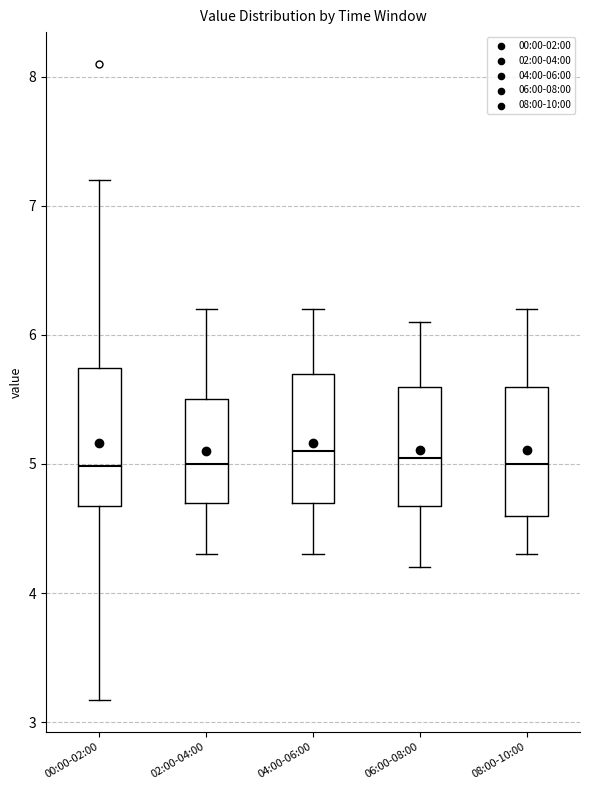

Reading left to right, transcribe this box plot: for each box, give where its median line is, the range the box spans, and where its two whiskers end, as read against the y-axis. The values are not printed on the chart, so give them approximately, as read against the axis.

00:00-02:00: median 5.0, box 4.7 to 5.7, whiskers 3.2 to 7.2
02:00-04:00: median 5.0, box 4.7 to 5.5, whiskers 4.3 to 6.2
04:00-06:00: median 5.1, box 4.7 to 5.7, whiskers 4.3 to 6.2
06:00-08:00: median 5.1, box 4.7 to 5.6, whiskers 4.2 to 6.1
08:00-10:00: median 5.0, box 4.6 to 5.6, whiskers 4.3 to 6.2